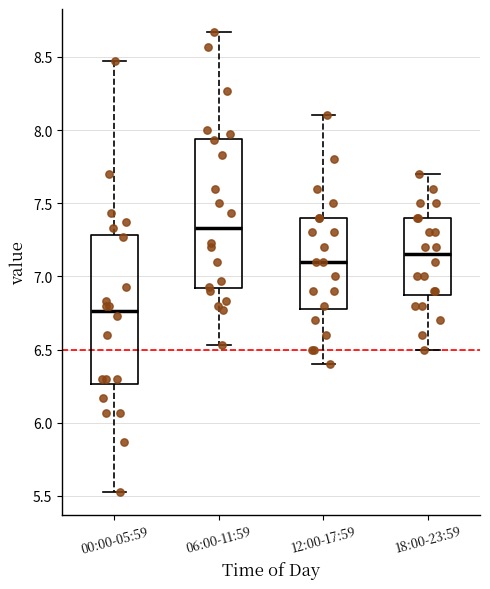

Where is the upper edge of the box for 06:00-11:59 on the y-axis? The values are not printed on the chart, so give them approximately, as read against the axis.

7.95